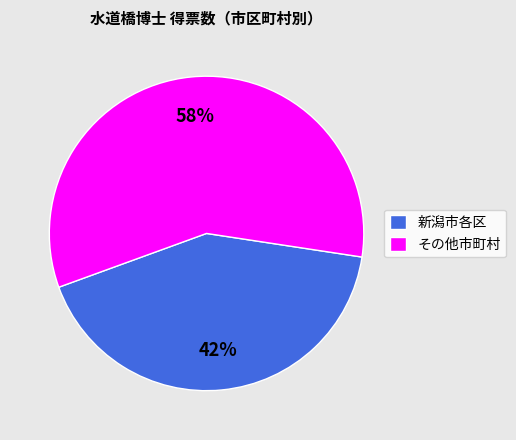

How many slices are in this pie chart?

2